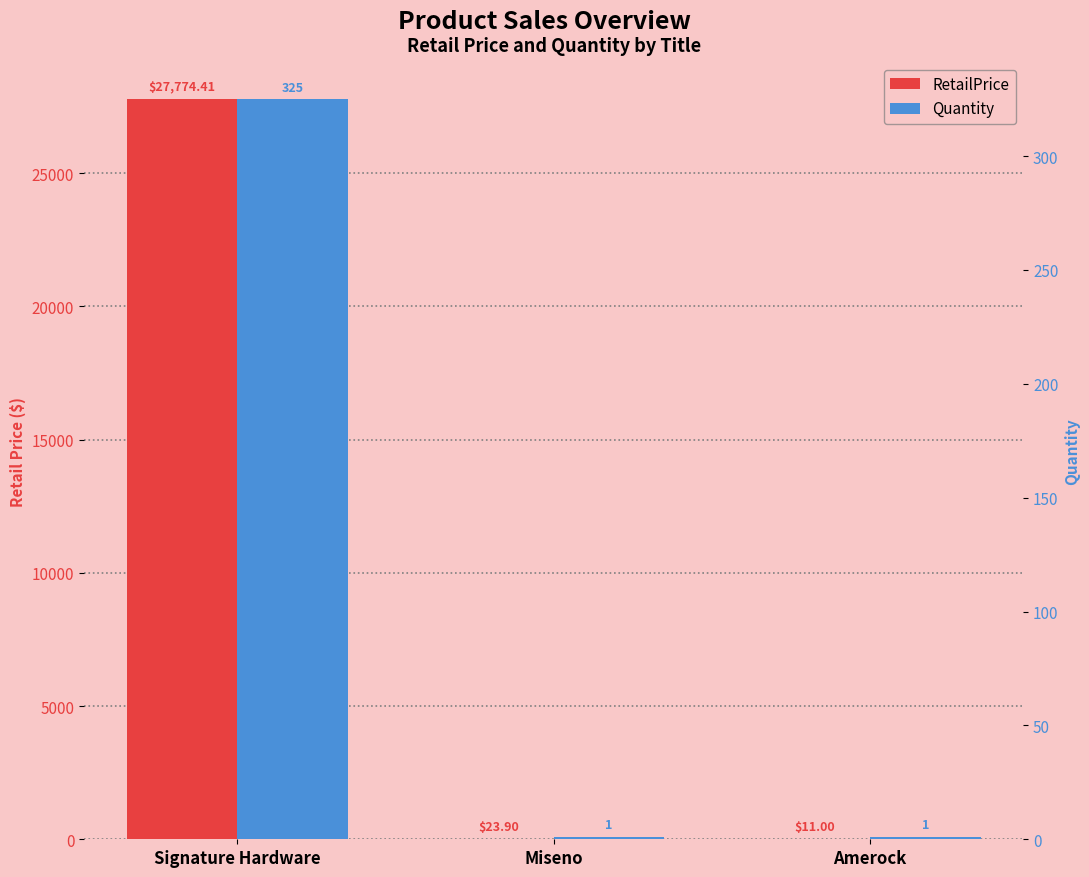

What value does the RetailPrice series have at Miseno?

23.9